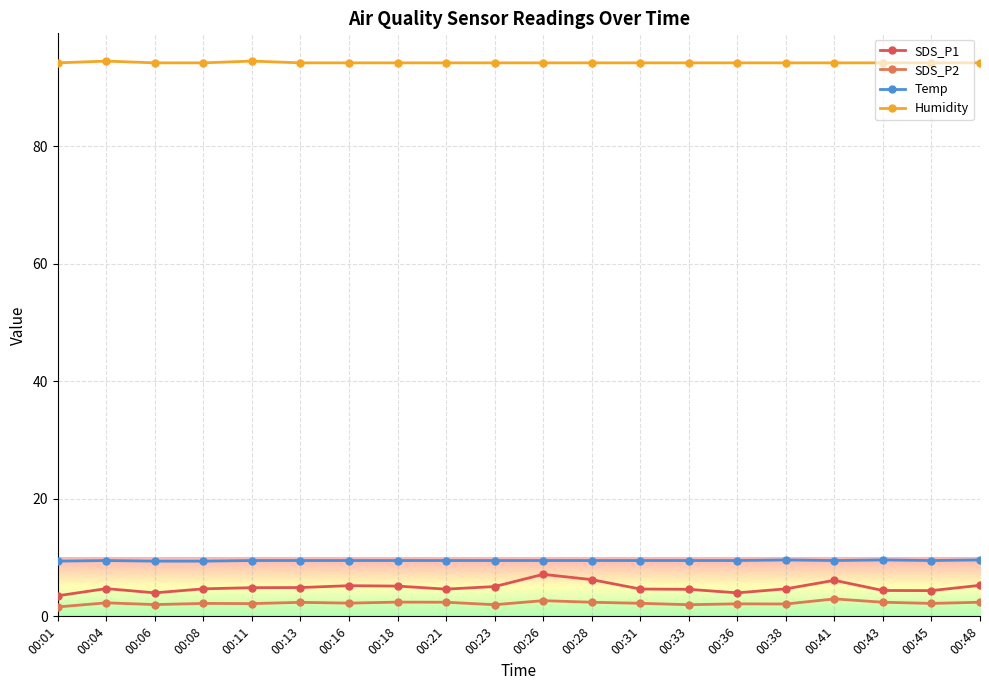

At which label does SDS_P2 reach its minimum?

00:01